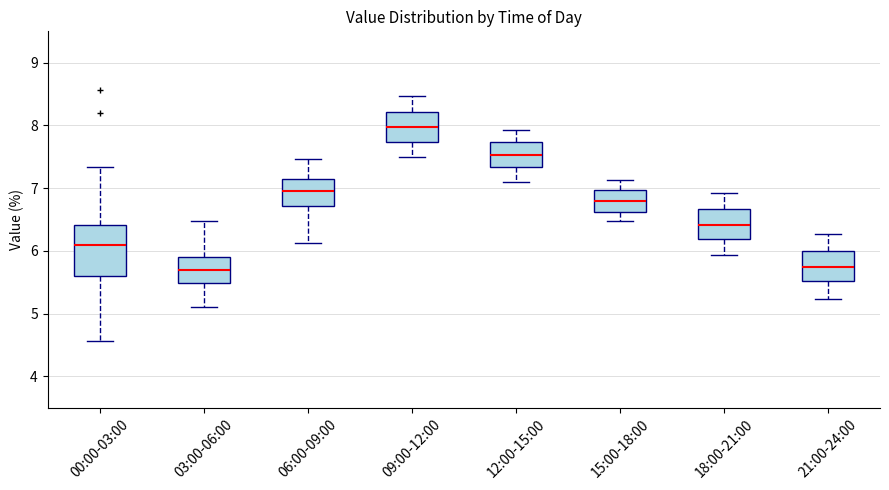

Where does the median line of the box for 00:00-03:00 sit on the y-axis? The values are not printed on the chart, so give them approximately, as read against the axis.

6.1